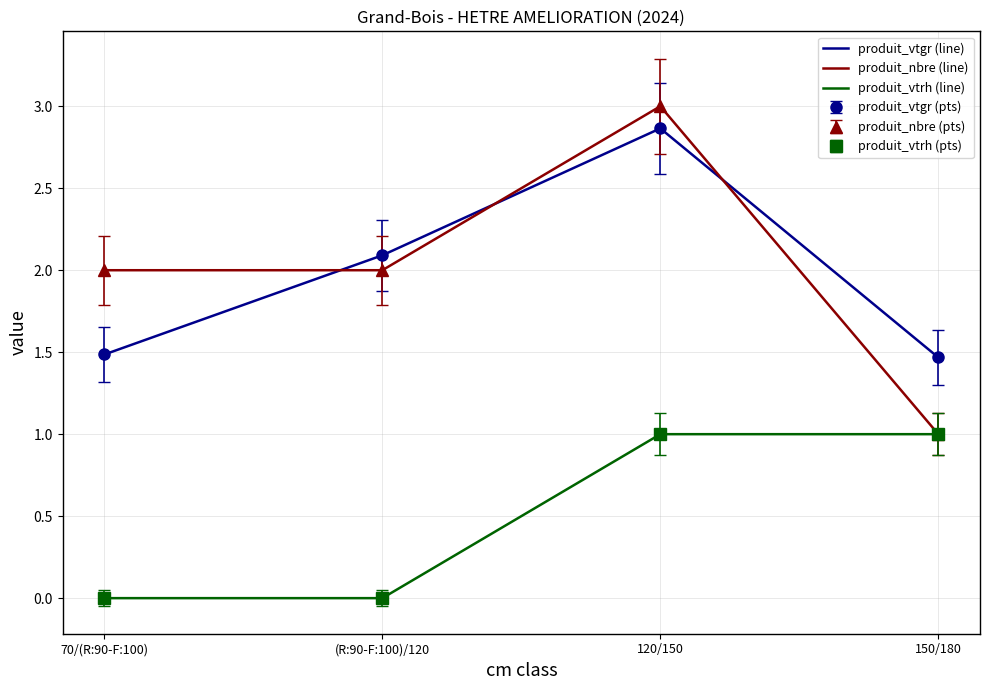

What position from the left is 70/(R:90-F:100)?

1